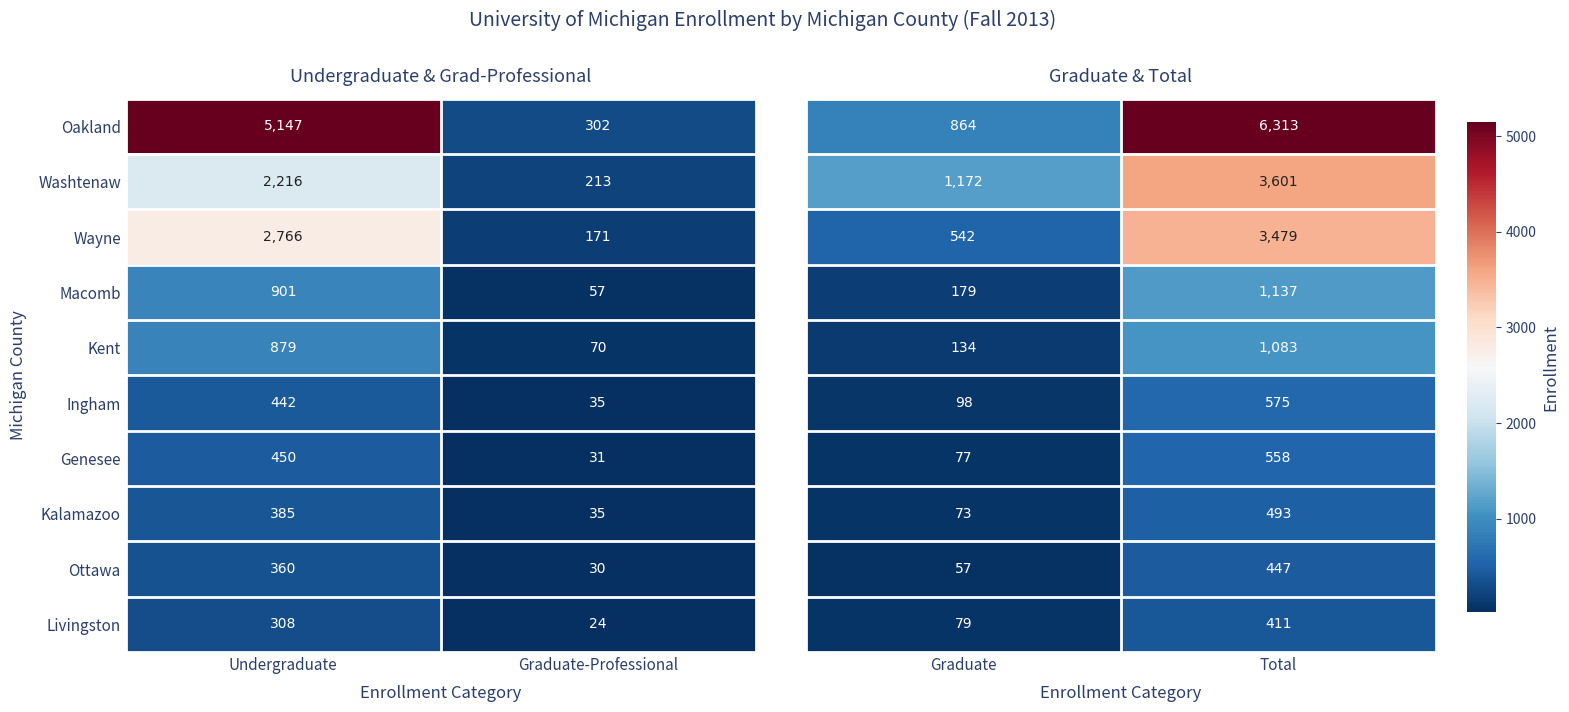

Where is Washtenaw nearest to the value 1214?

Graduate-Professional